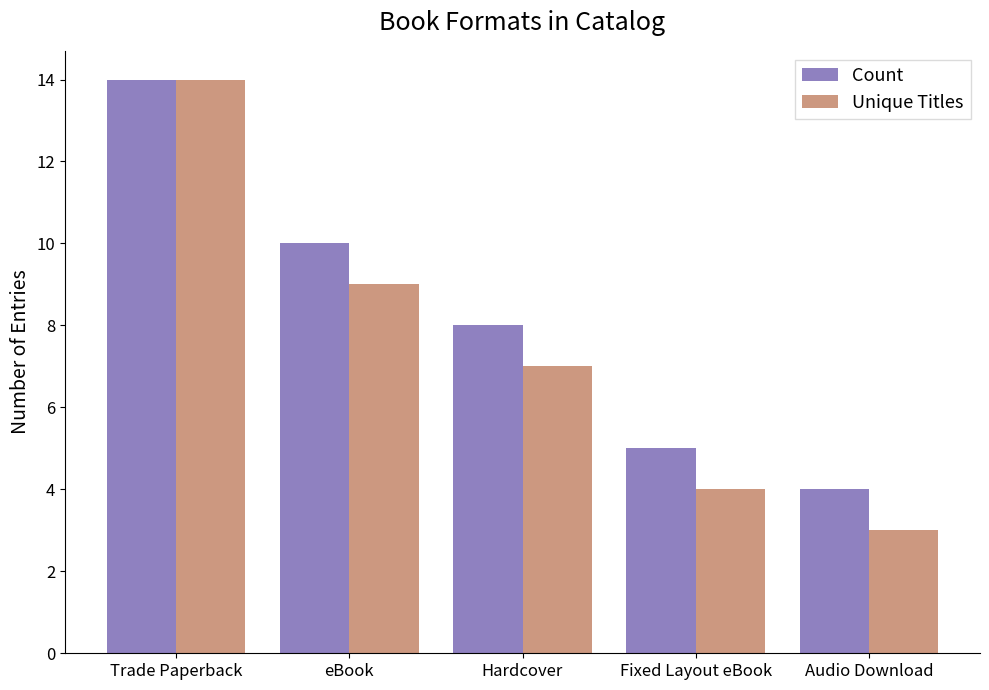

Which series has the largest total across all categories?

Count